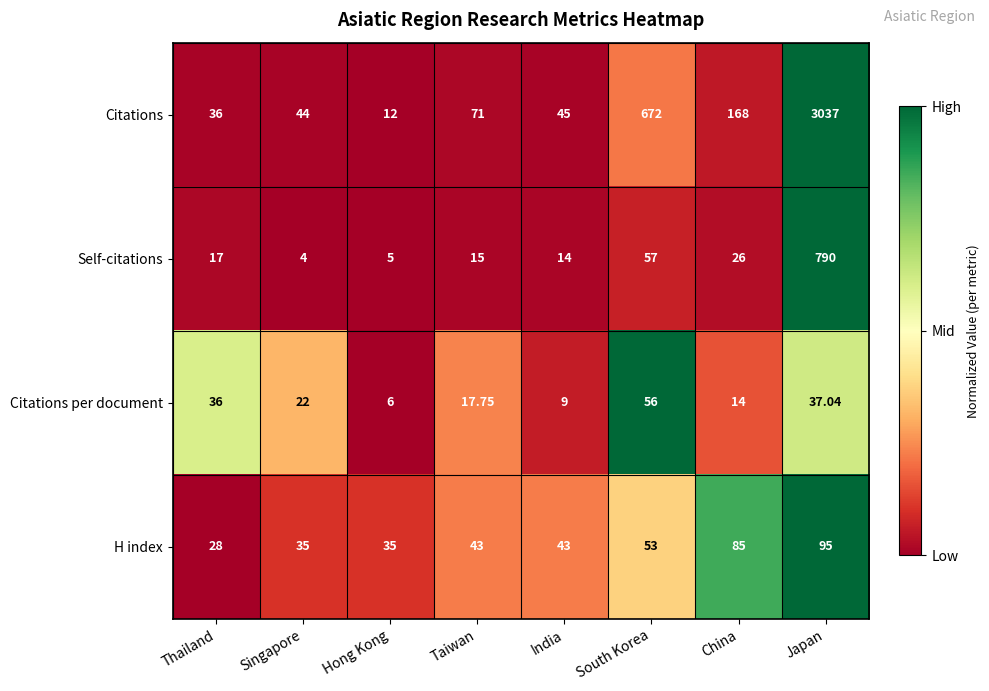

At which label is Citations per document closest to 31?

Thailand